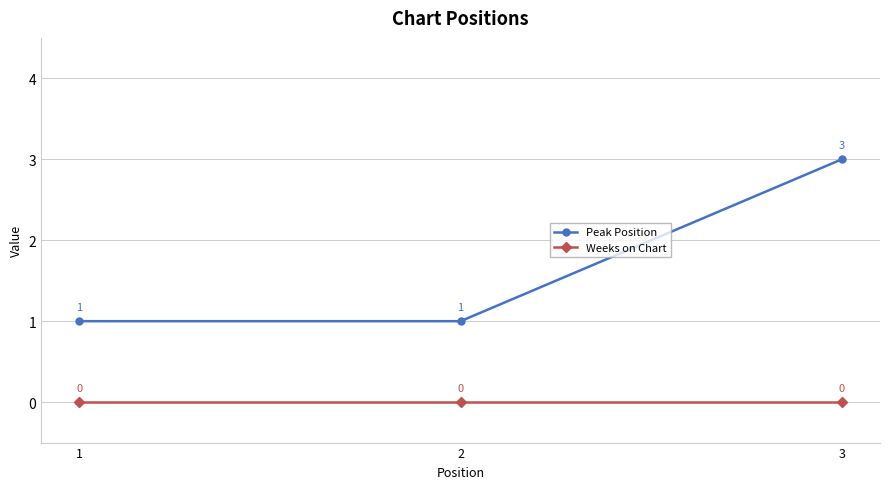

What is the maximum value shown in the chart?

3